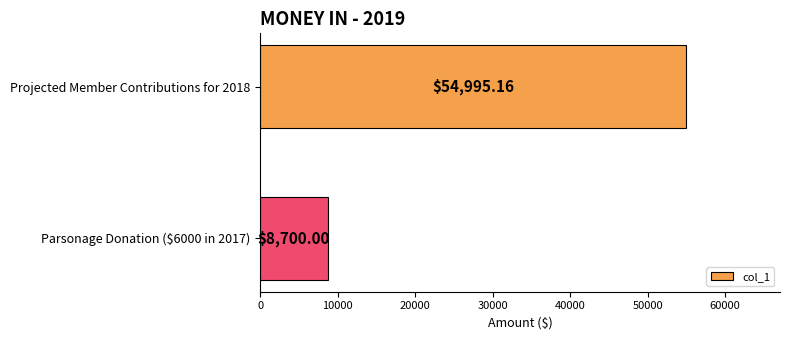

Does the chart contain stacked bars?

No